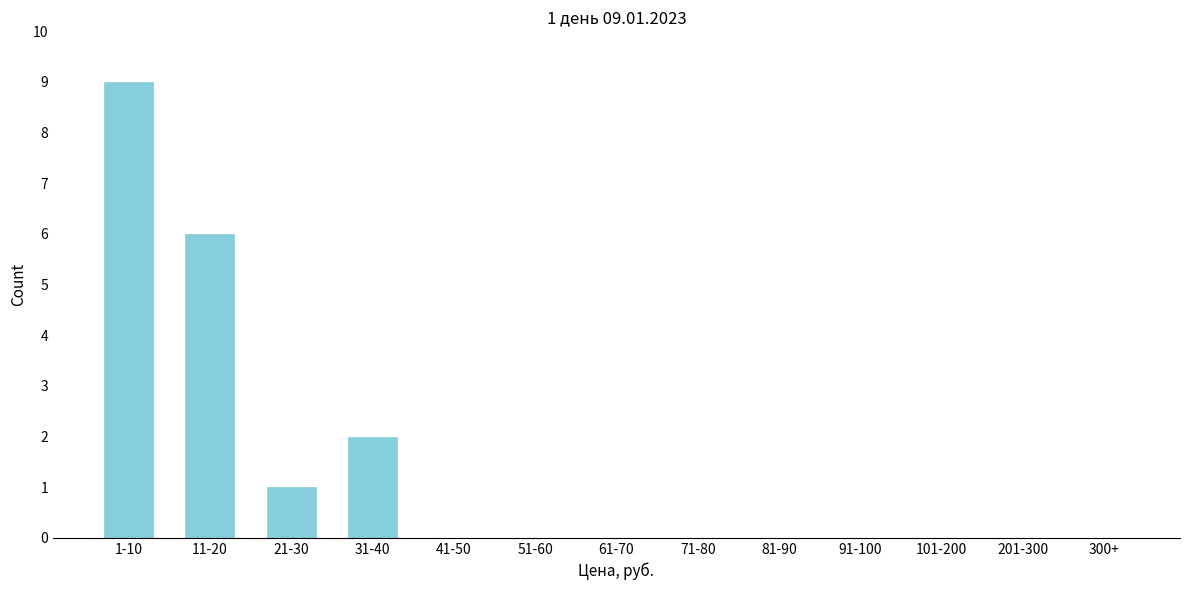

Reading left to right, list all the values displayed in this chart.

1-10=9	11-20=6	21-30=1	31-40=2	41-50=0	51-60=0	61-70=0	71-80=0	81-90=0	91-100=0	101-200=0	201-300=0	300+=0